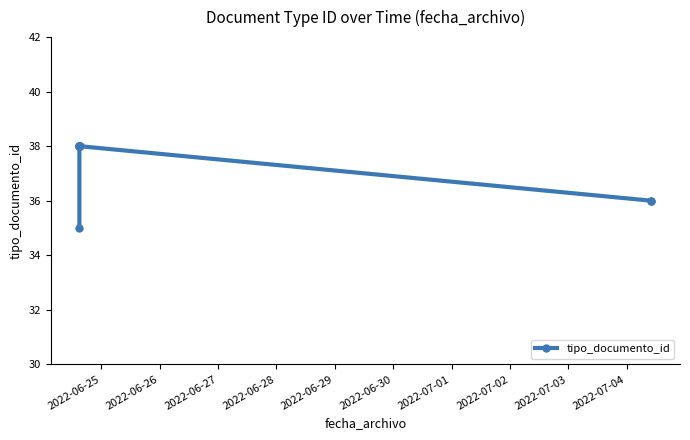

Is this an area chart (filled region under the line)?

No